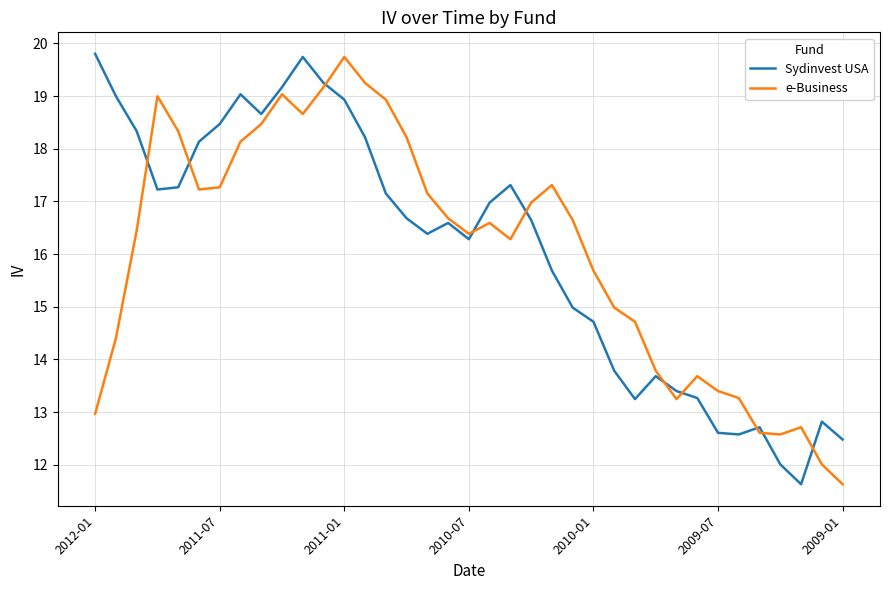

Which series has the largest range (max minus min)?

Sydinvest USA